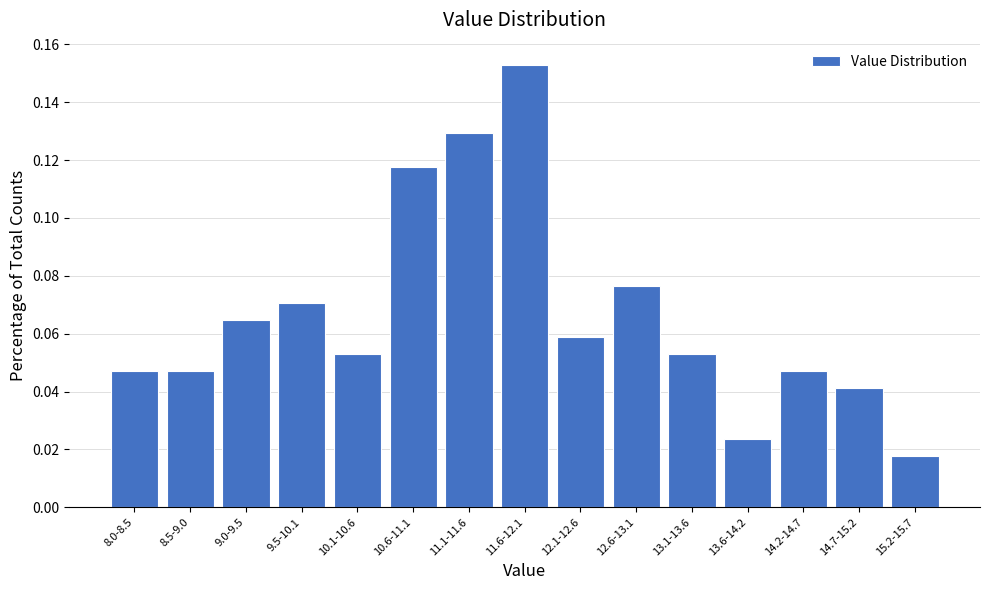

True or false: the data shows 0.0 at 9.0-9.5.

False